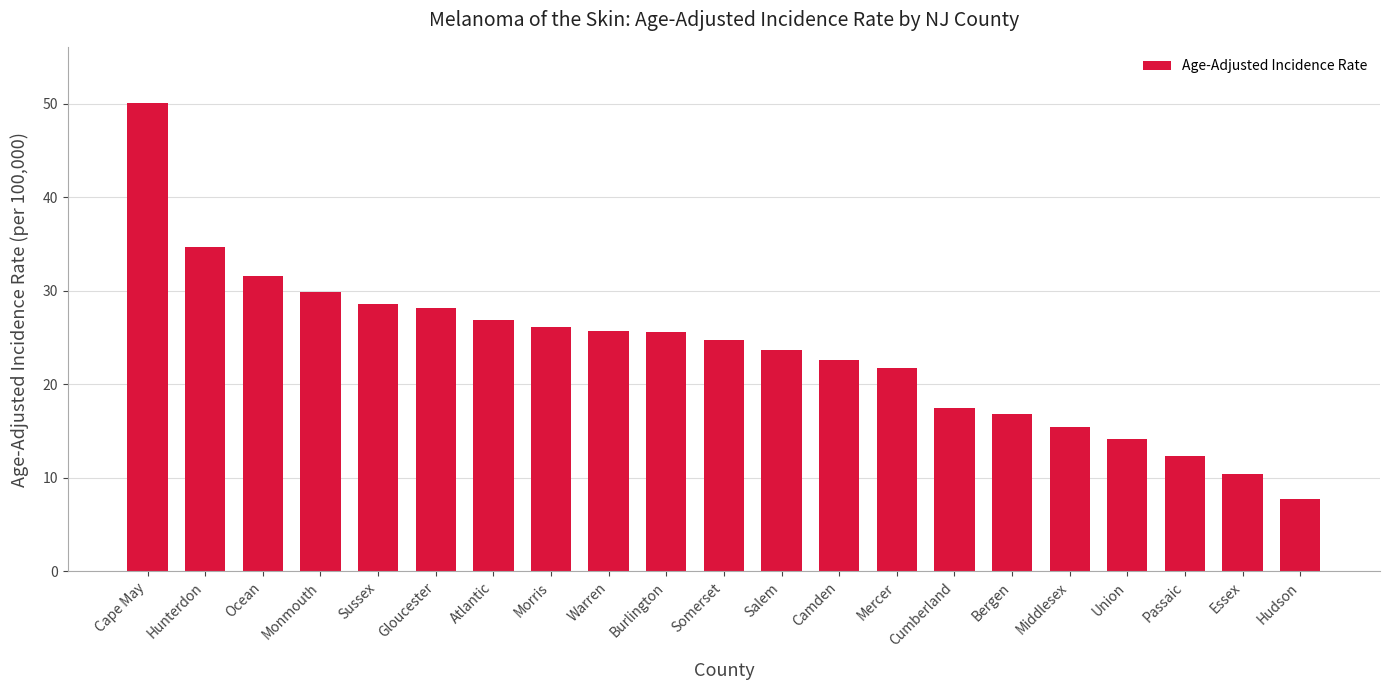

What is the difference between the second highest and second lowest values?

24.3